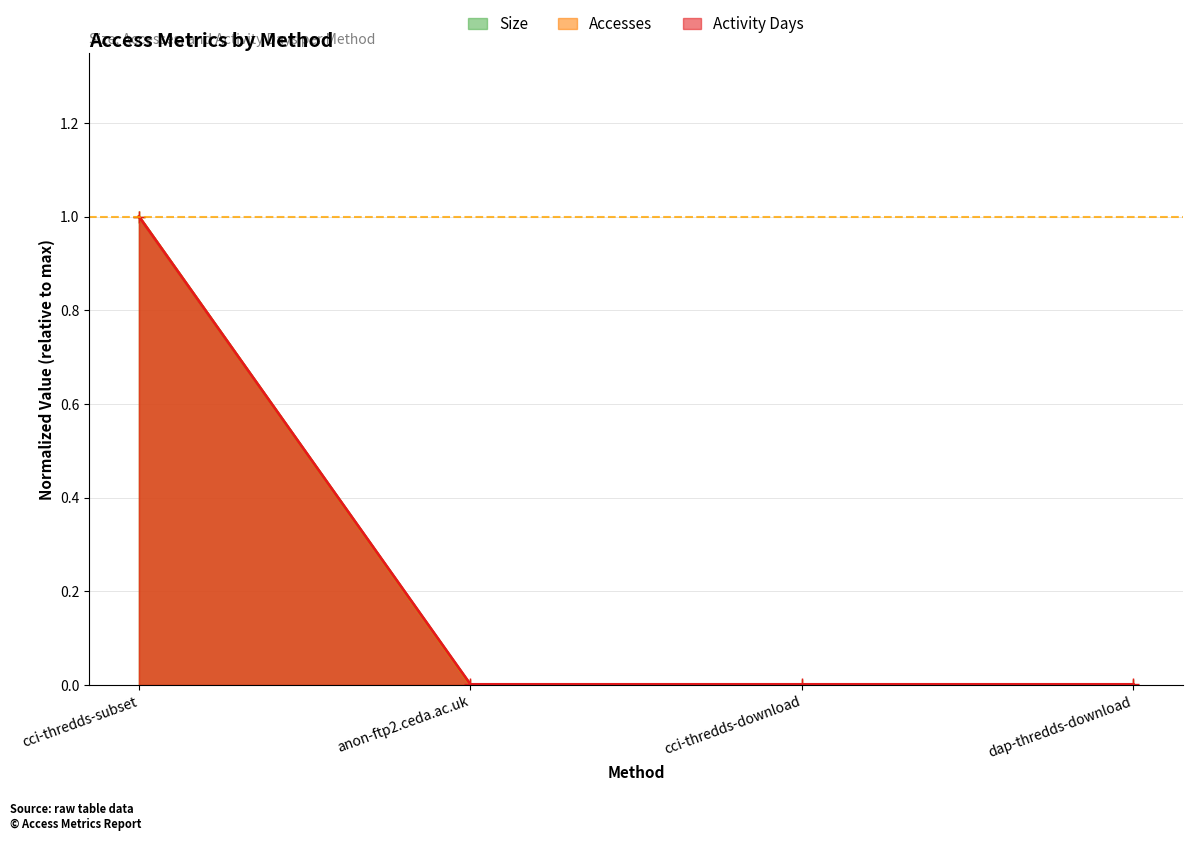

True or false: Size and Activity Days intersect in this chart.

False